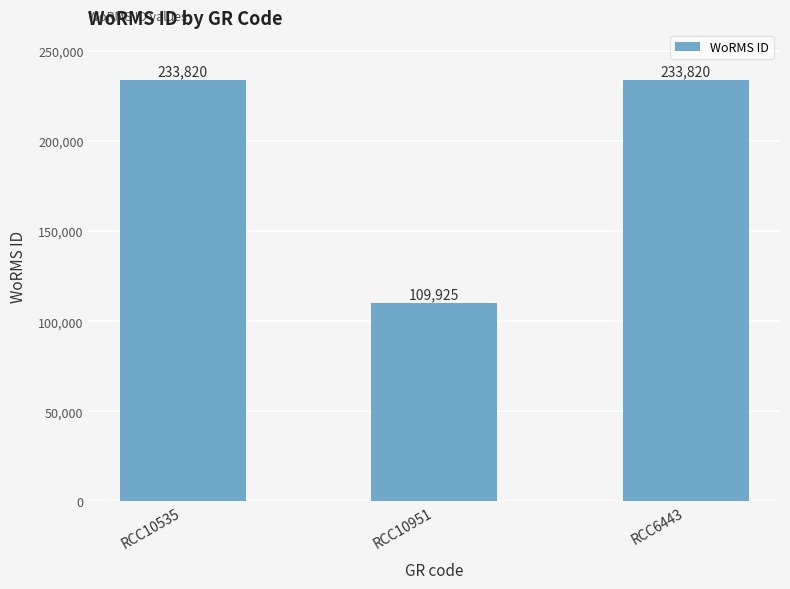

How many categories are shown in the chart?

3